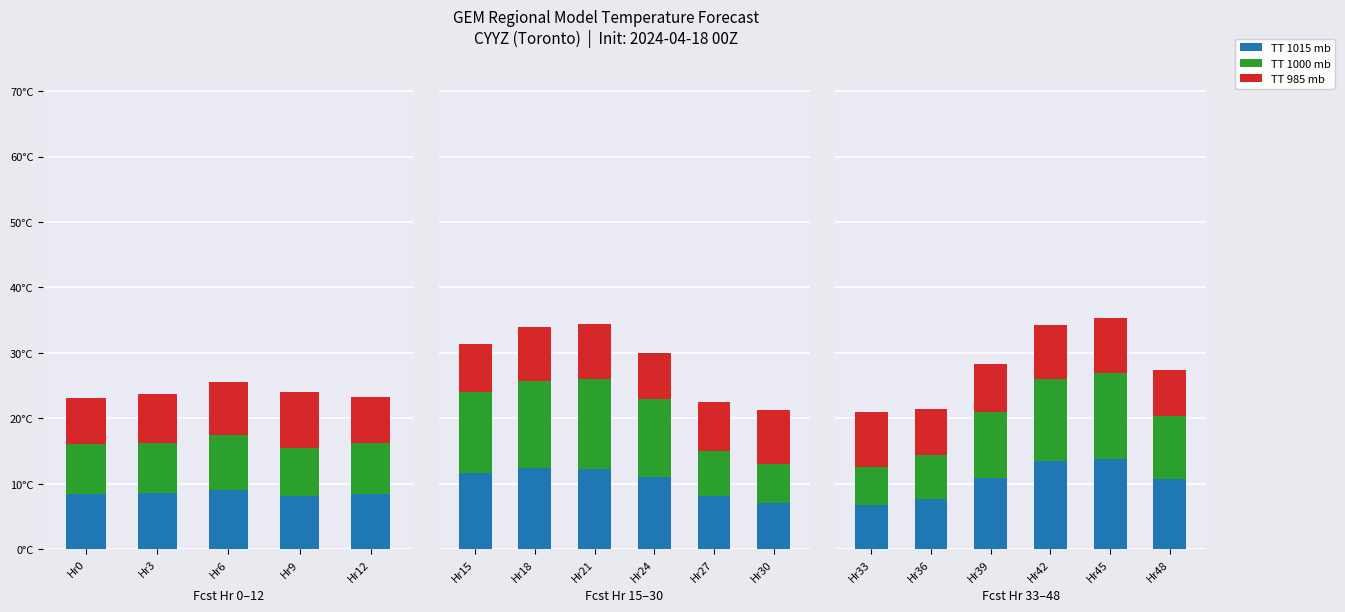

Rank the series by their average value, from highest to lowest.

TT 1015 mb, TT 1000 mb, TT 985 mb